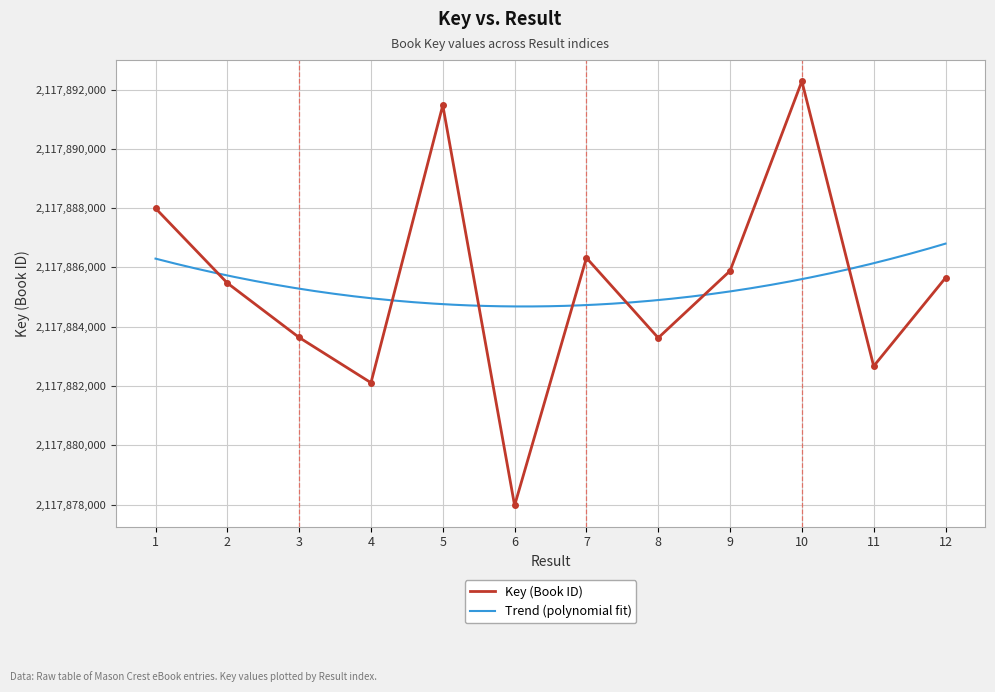

At which category does the chart reach its minimum across all series?

6